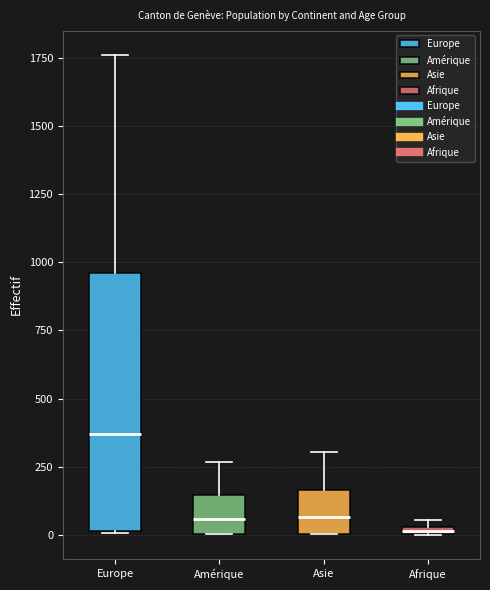

Where does the median line of the box for Asie sit on the y-axis? The values are not printed on the chart, so give them approximately, as read against the axis.

50